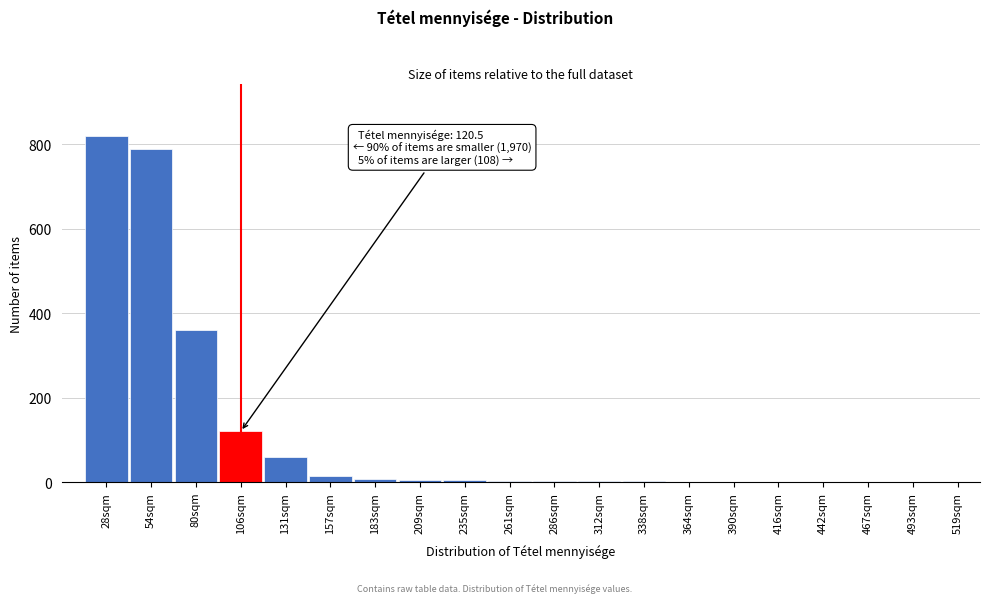

The chart shows a value of 120 at 106sqm. True or false?

True